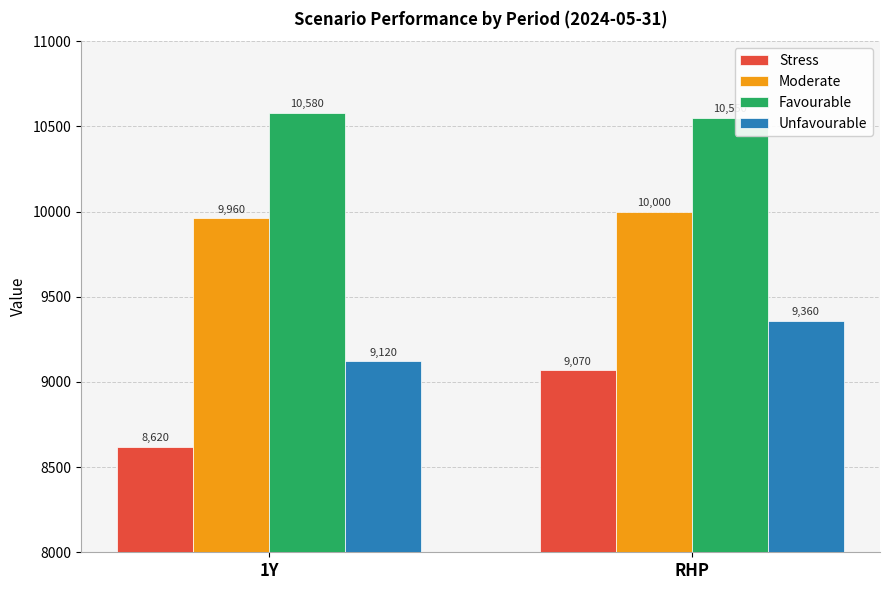

Where is Unfavourable nearest to the value 9240?

1Y